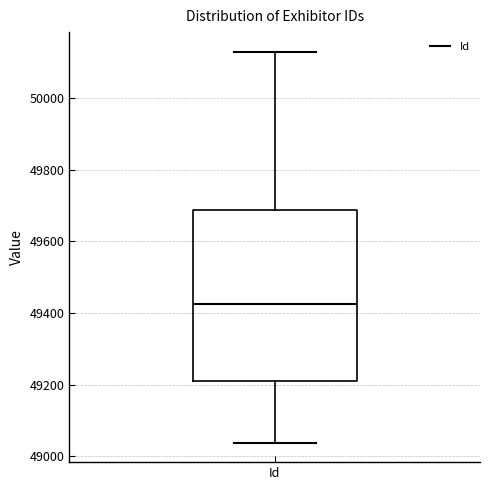

Transcribe this box plot: give where the median line is, the range the box spans, and where the two whiskers end, as read against the y-axis. The values are not printed on the chart, so give them approximately, as read against the axis.

median 49420, box 49220 to 49680, whiskers 49040 to 50120